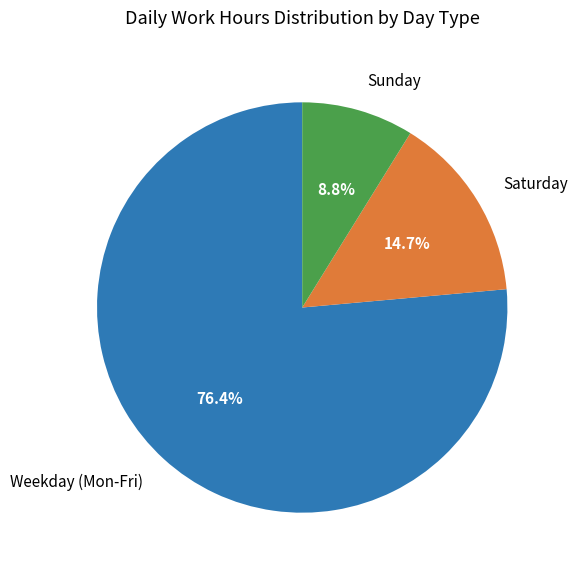

What is the ratio of the value at Saturday to the value at Sunday?

1.7